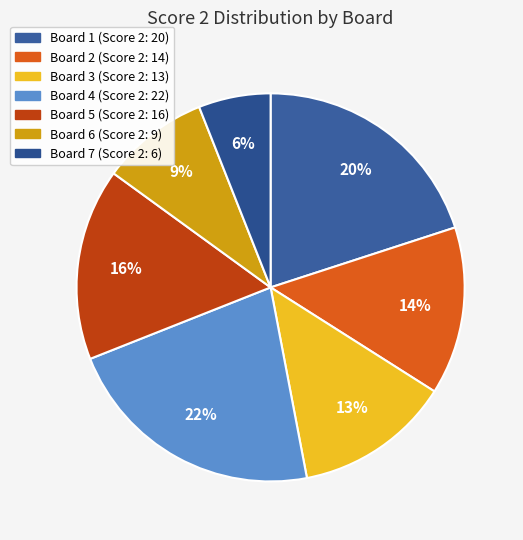

What is the total percentage of Board 4 and Board 7?

28.0%